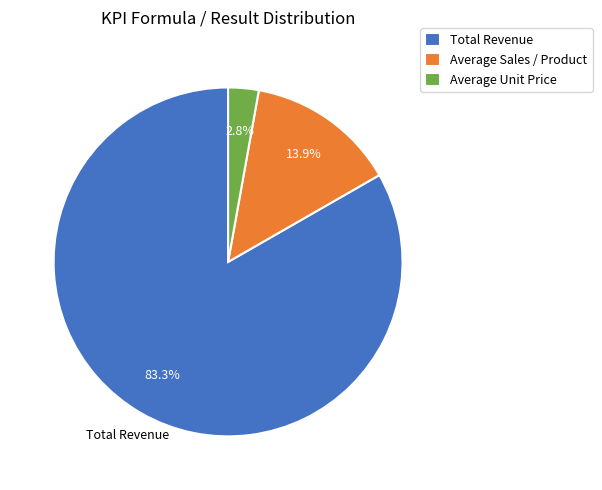

Combined, what portion of the pie is Total Revenue and Average Unit Price?

86.1%